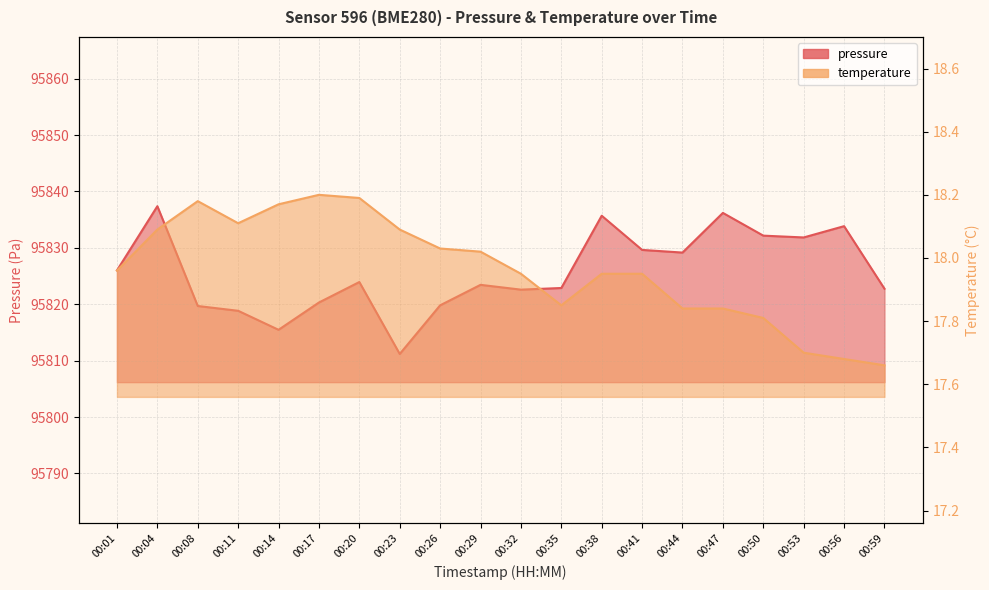

How many values in the pressure series are below 95823?

9